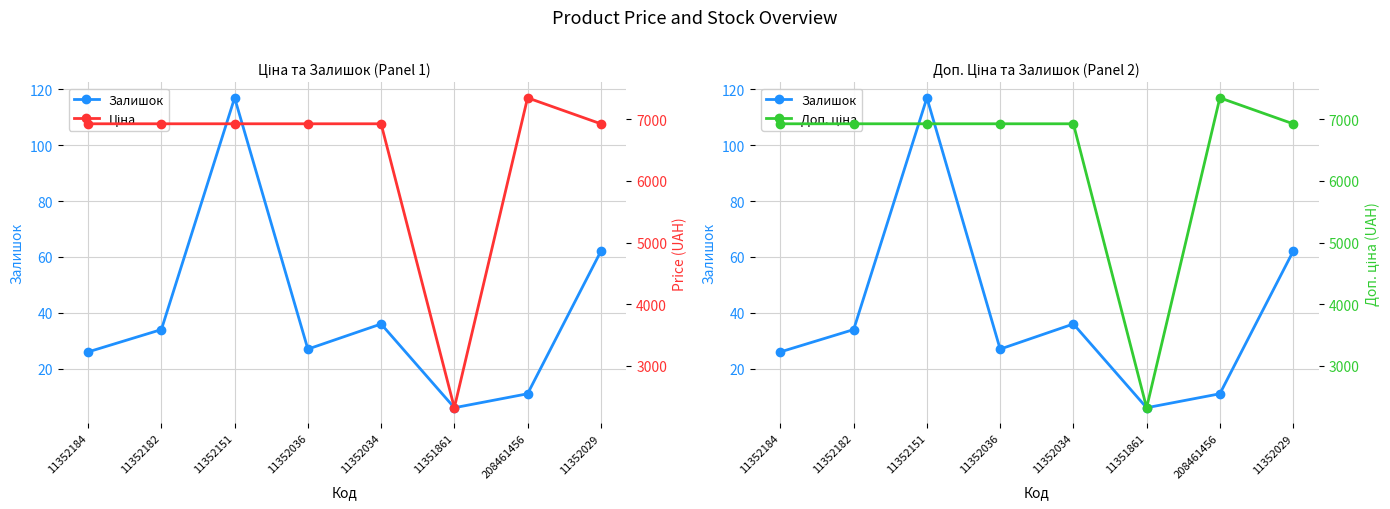

True or false: Ціна and Доп. ціна cross at least once.

False